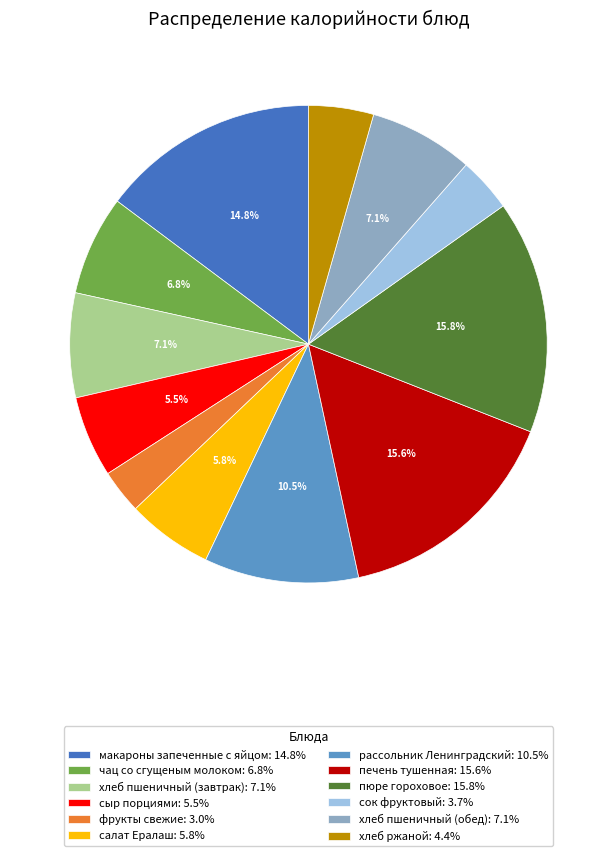

What is the ratio of the value at сыр порциями to the value at фрукты свежие?

1.8